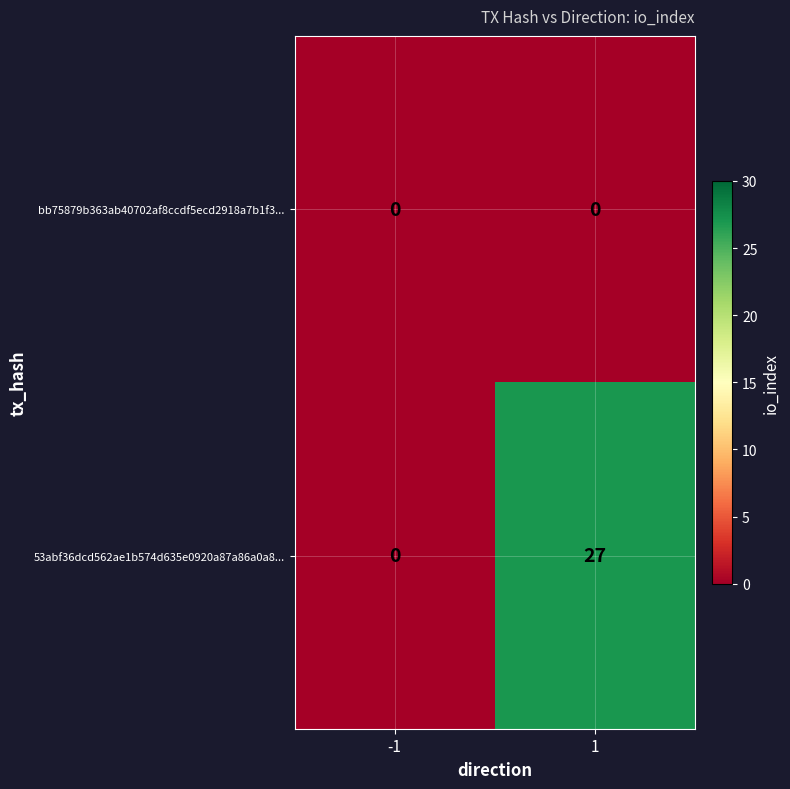

Reading left to right, extract all data points from this chart.

bb75879b363ab40702af8ccdf5ecd2918a7b1f3...: 0	0
53abf36dcd562ae1b574d635e0920a87a86a0a8...: 0	27